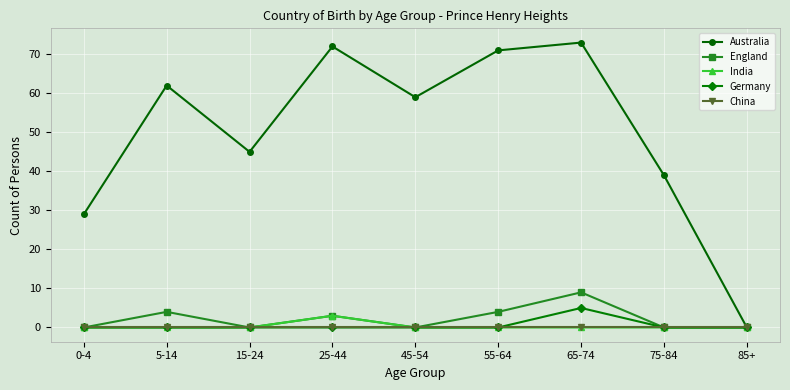

Does the chart have visible grid lines?

Yes